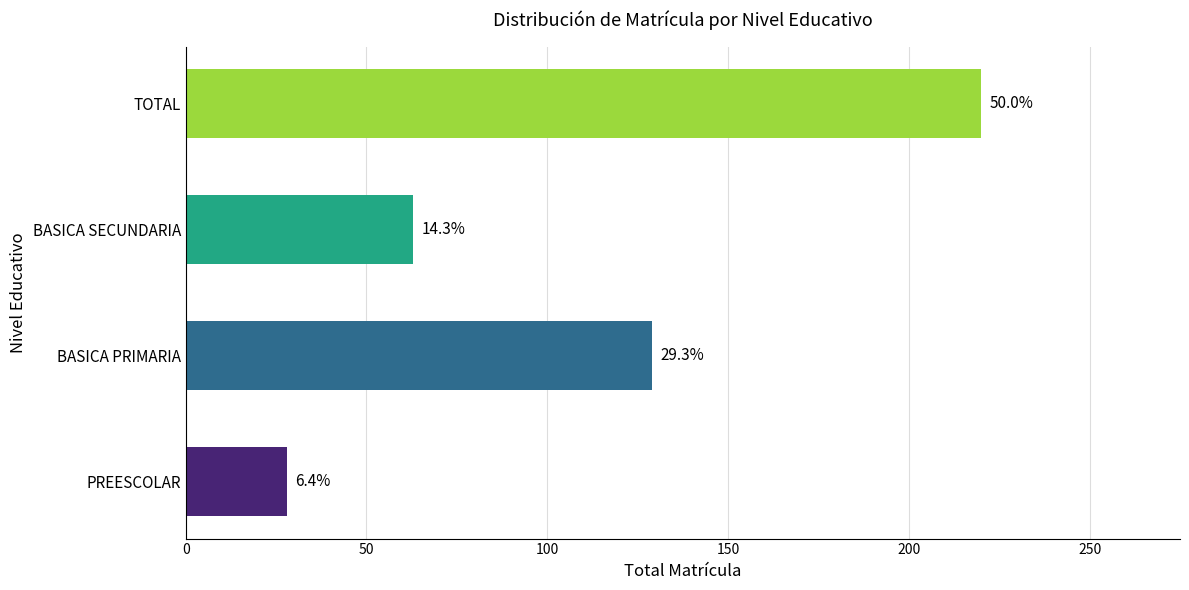

Are the bars grouped side by side (vs. stacked)?

No